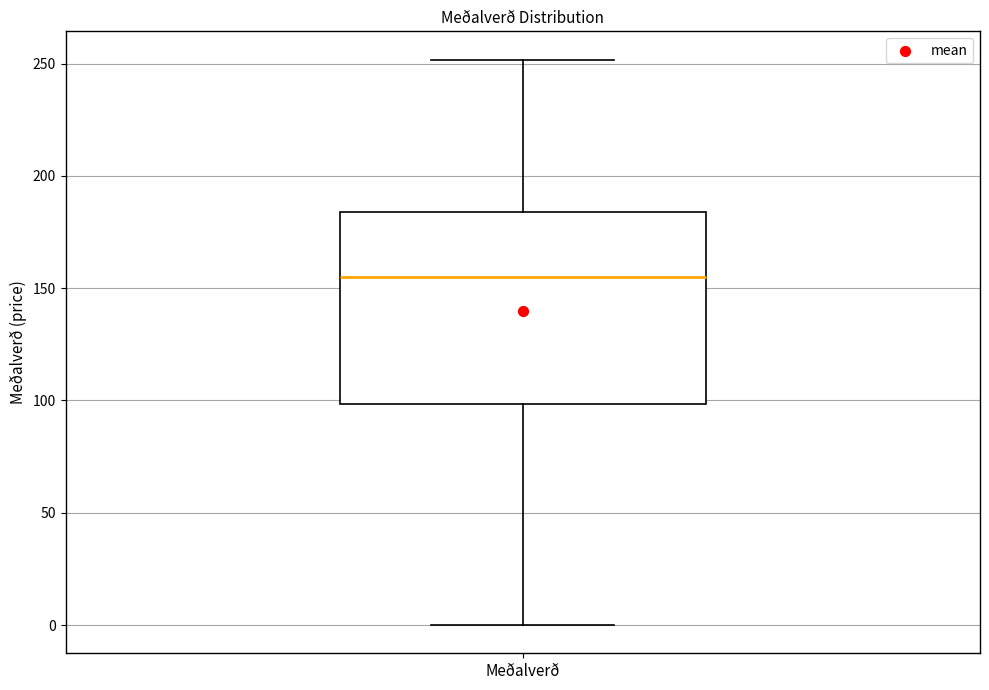

Read this box plot against the y-axis: the position of the median line, the range covered by the box, and the ends of both whiskers. The values are not printed on the chart, so give them approximately, as read against the axis.

median 155, box 100 to 185, whiskers 0 to 250